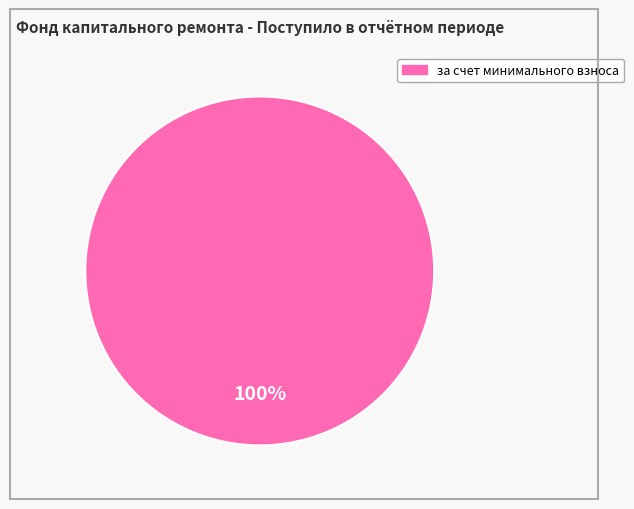

Is there any slice that represents more than half of the pie?

Yes